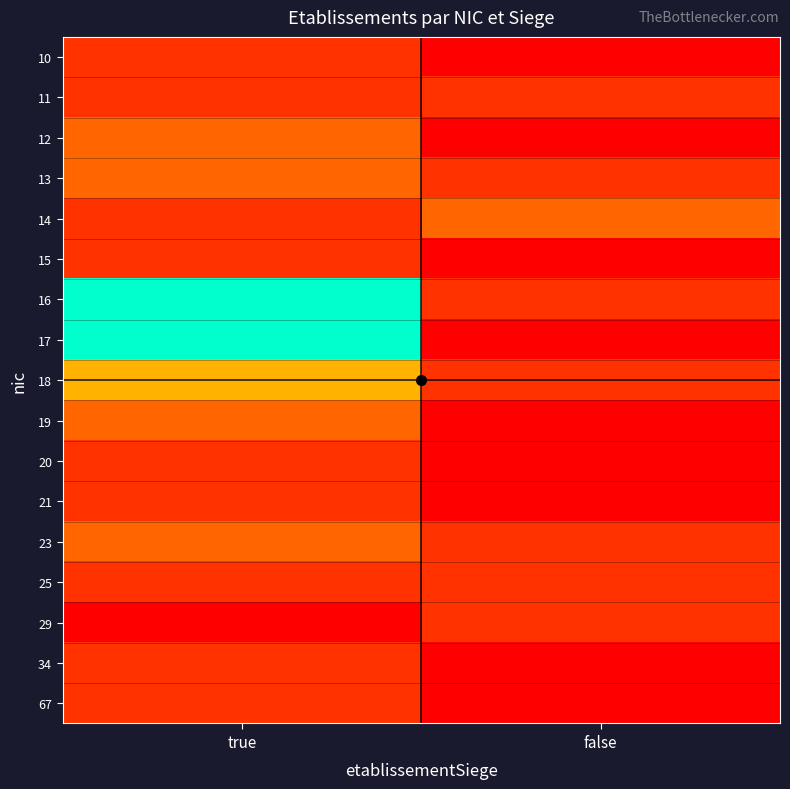

Which series has the largest total across all categories?

16